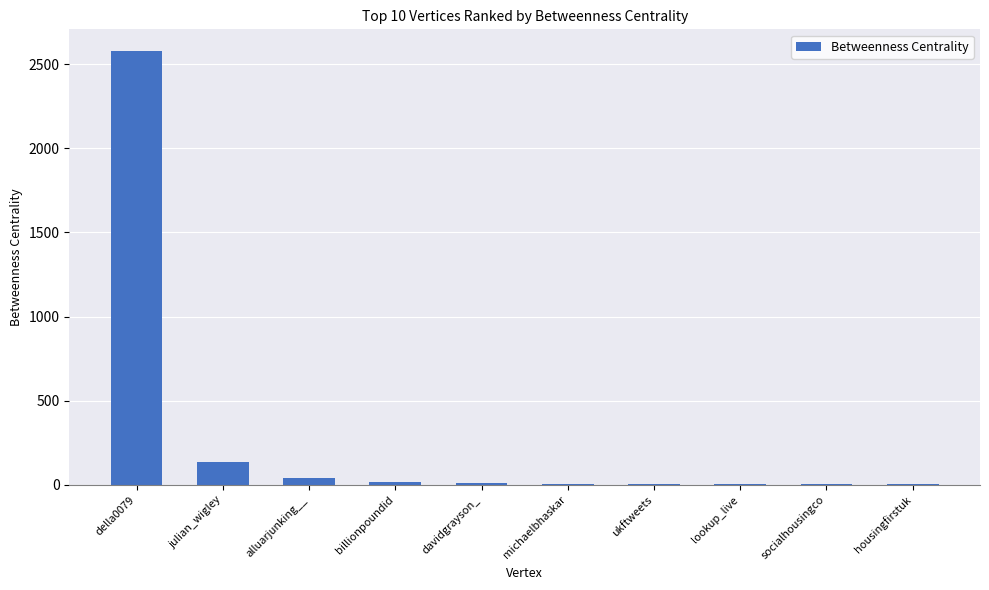

What is the sum of all values?

2813